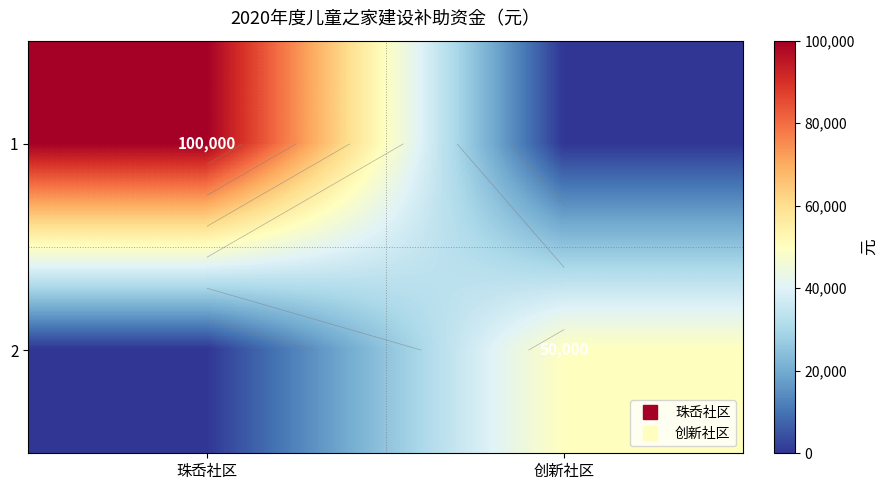

At 创新社区, list the series in order from smallest to largest.

1, 2